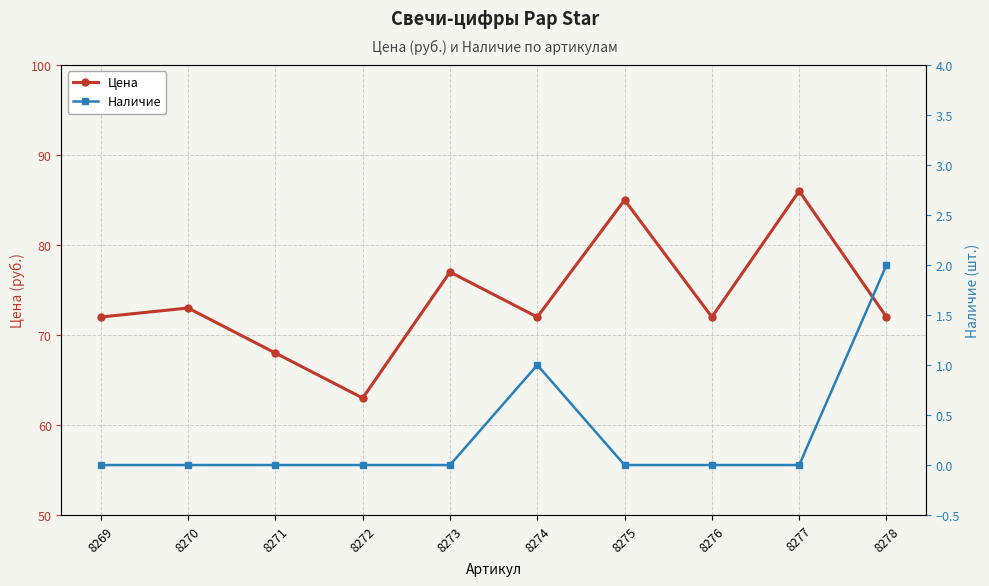

The Цена series shows 72 at 8274. True or false?

True